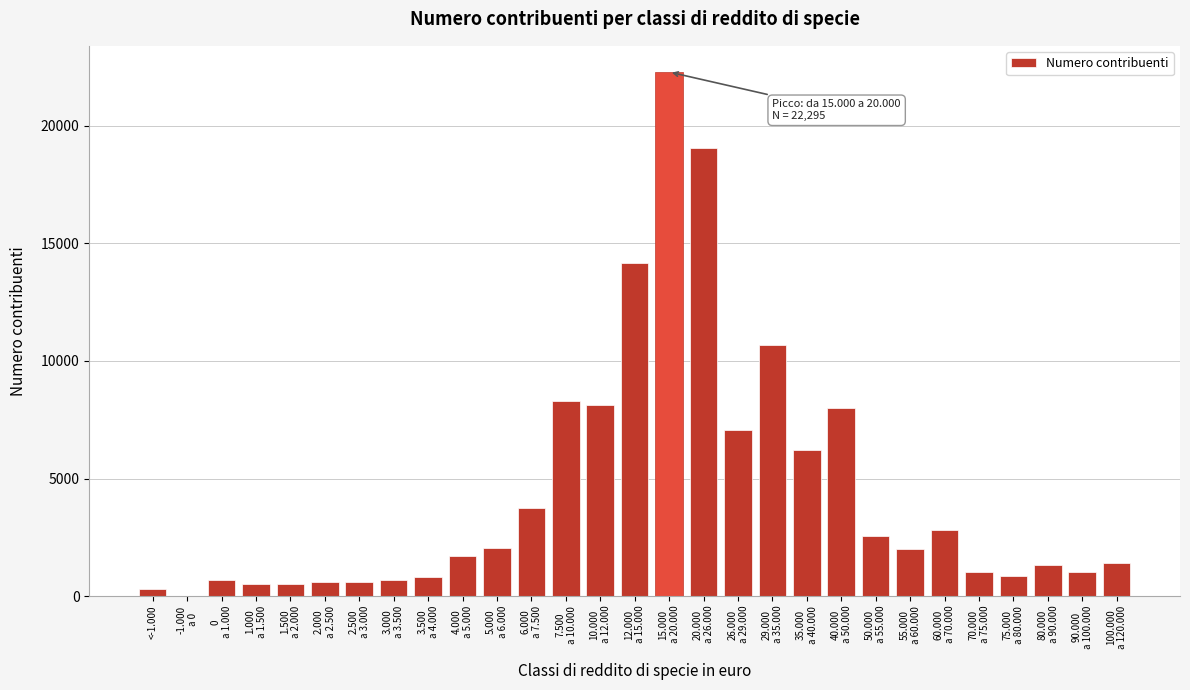

What is the maximum value shown in the chart?

22295